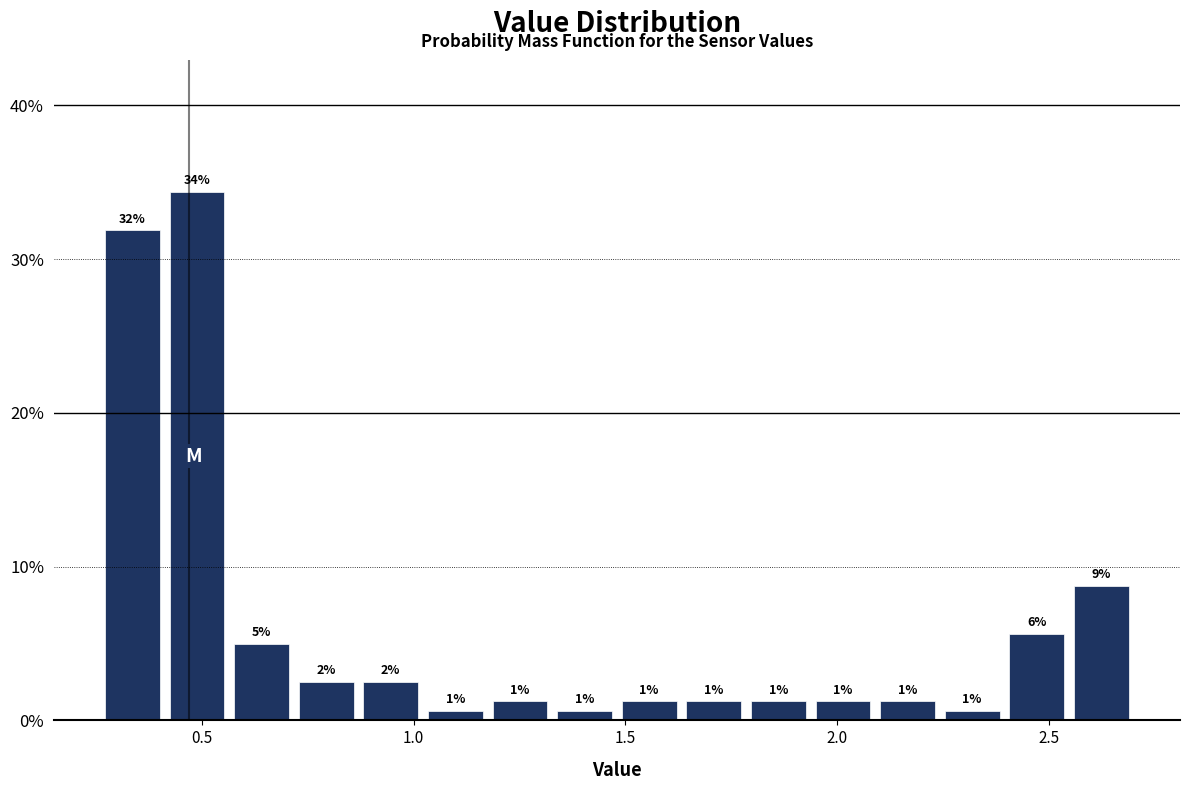

Read against the x-axis, roughly where is the centre of the tallest bar?

0.50